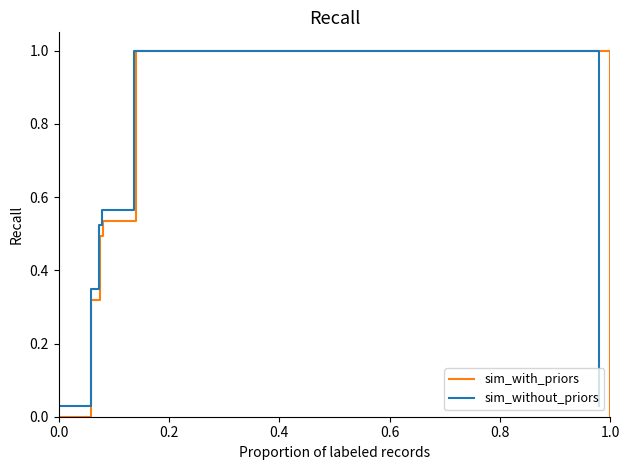

True or false: sim_with_priors and sim_without_priors intersect in this chart.

False